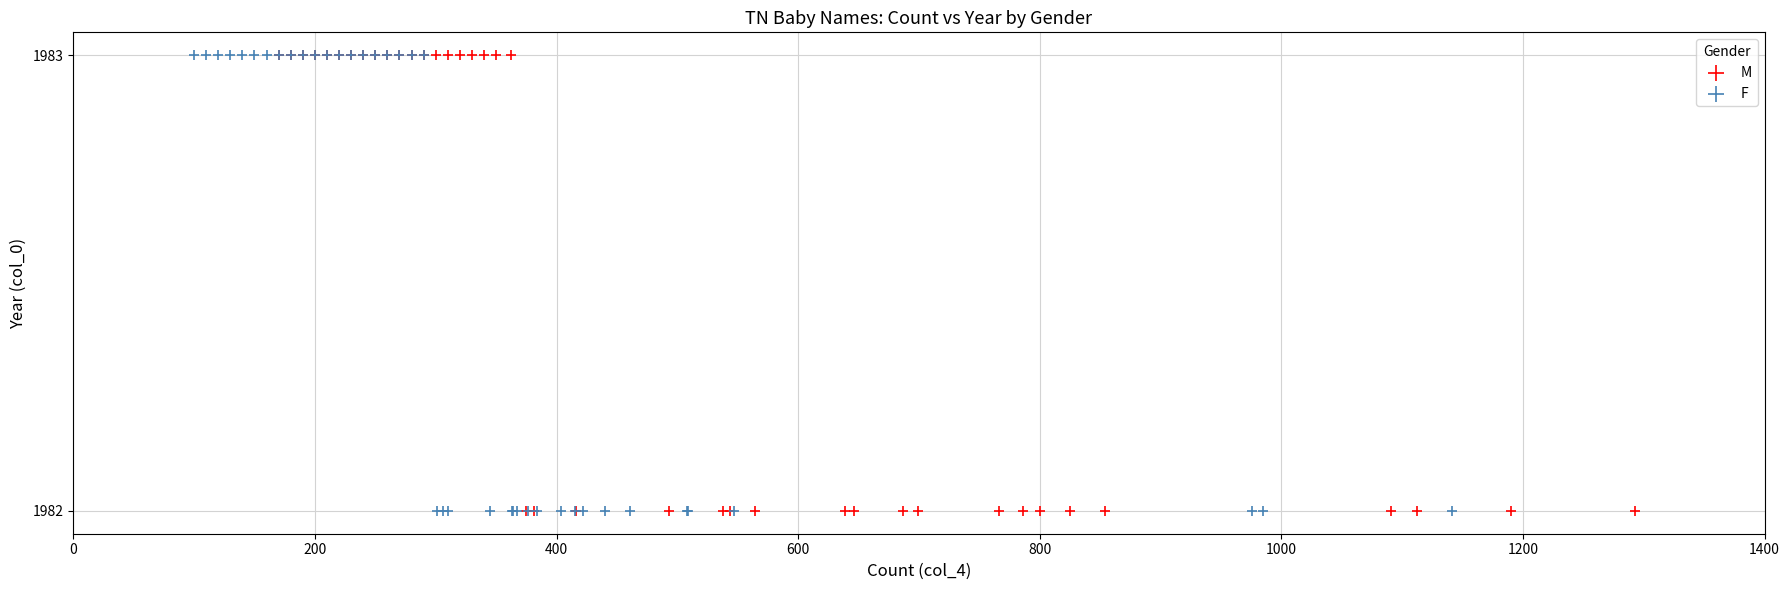

What are all the series names shown in the legend?

M, F